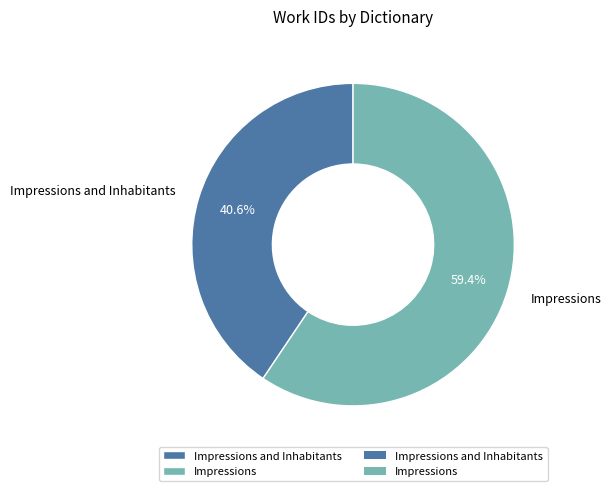

Which category has the smallest portion of the pie?

Impressions and Inhabitants